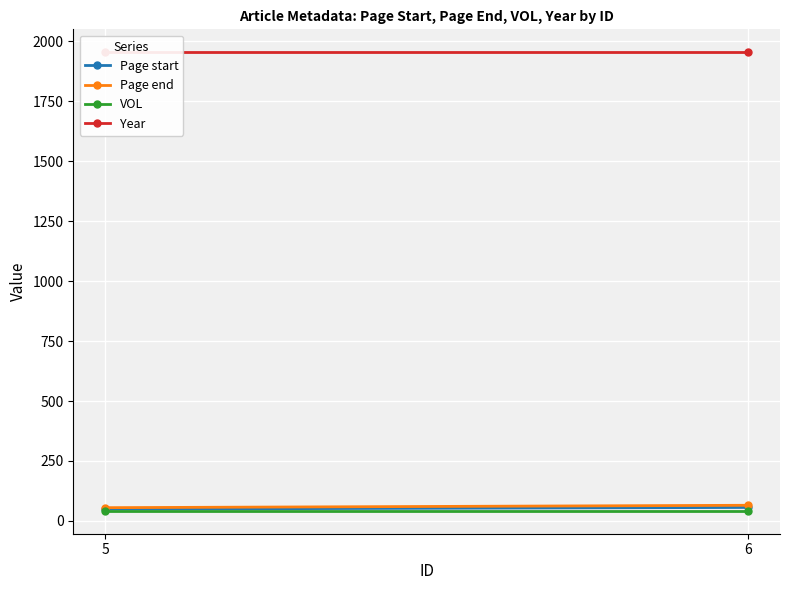

Which category has the lowest value in the Page end series?

5